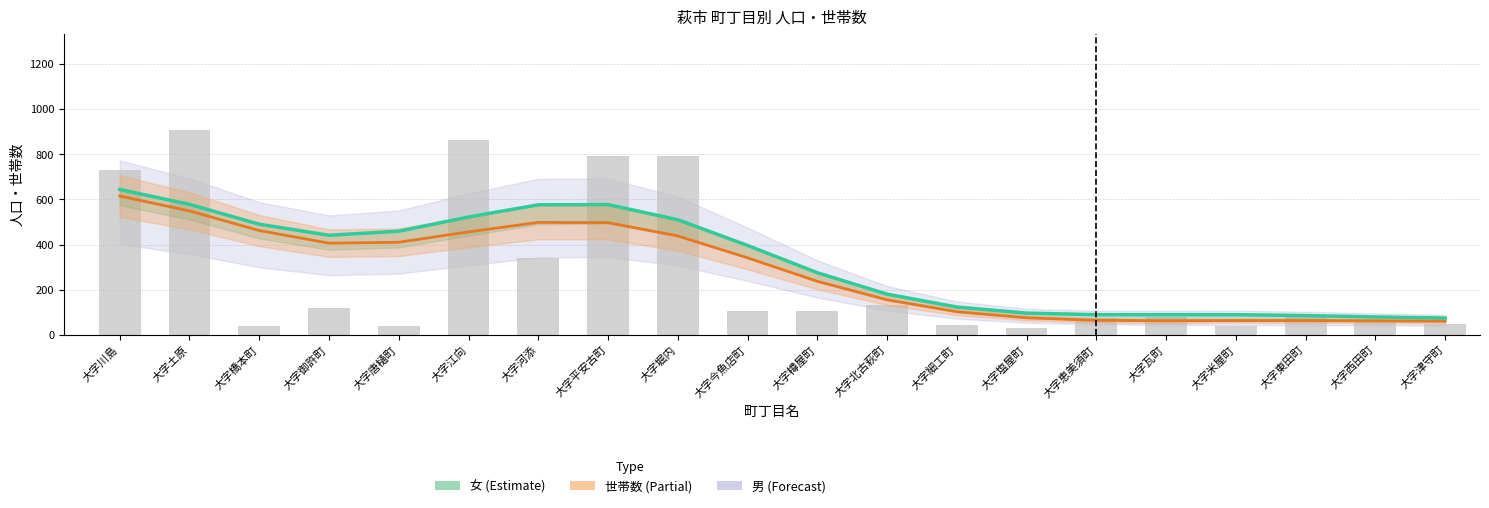

Reading left to right, list all the values displayed in this chart.

女 (平滑): 大字川島=644	大字土原=578	大字橋本町=490	大字御許町=441	大字唐樋町=459	大字江向=522	大字河添=576	大字平安古町=577	大字堀内=510	大字今魚店町=396	大字樽屋町=275	大字北古萩町=180	大字細工町=123	大字塩屋町=96	大字恵美須町=89	大字瓦町=89	大字米屋町=89	大字東田町=85	大字西田町=79	大字津守町=74
世帯数 (平滑): 大字川島=615	大字土原=549	大字橋本町=462	大字御許町=406	大字唐樋町=410	大字江向=456	大字河添=498	大字平安古町=497	大字堀内=438	大字今魚店町=341	大字樽屋町=237	大字北古萩町=155	大字細工町=102	大字塩屋町=75	大字恵美須町=64	大字瓦町=62	大字米屋町=63	大字東田町=63	大字西田町=62	大字津守町=60
男: 大字川島=730	大字土原=908	大字橋本町=39	大字御許町=118	大字唐樋町=40	大字江向=862	大字河添=342	大字平安古町=792	大字堀内=792	大字今魚店町=105	大字樽屋町=105	大字北古萩町=130	大字細工町=45	大字塩屋町=29	大字恵美須町=75	大字瓦町=78	大字米屋町=39	大字東田町=89	大字西田町=56	大字津守町=47